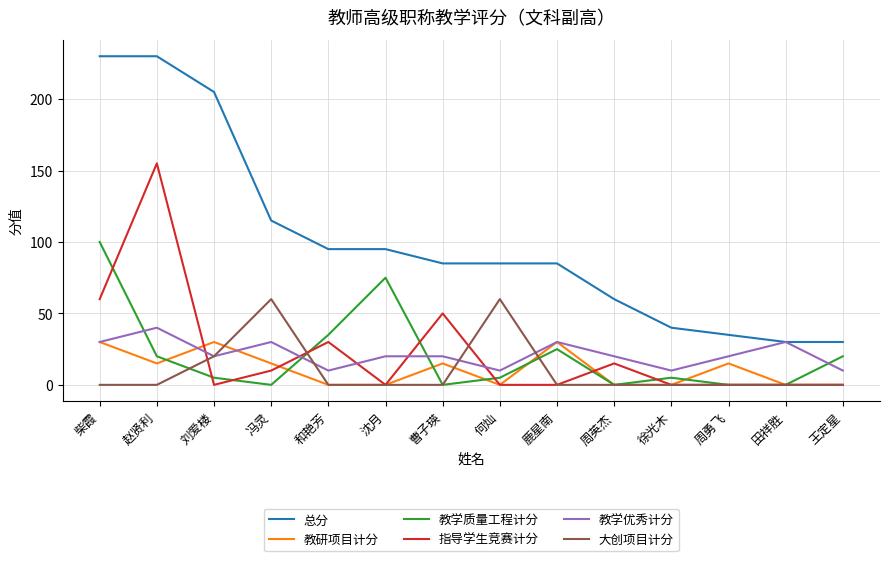

True or false: 教学质量工程计分 and 教研项目计分 intersect in this chart.

True